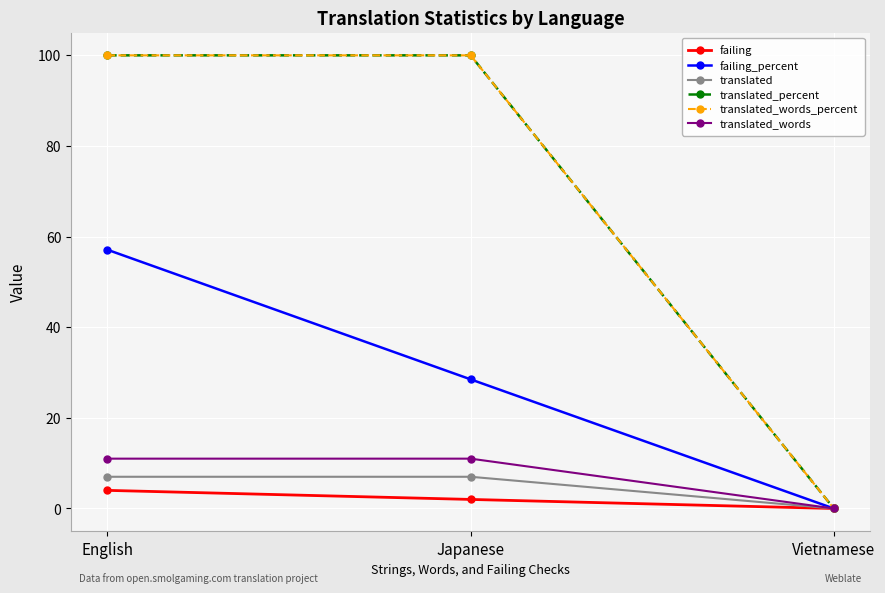

Is this an area chart (filled region under the line)?

No